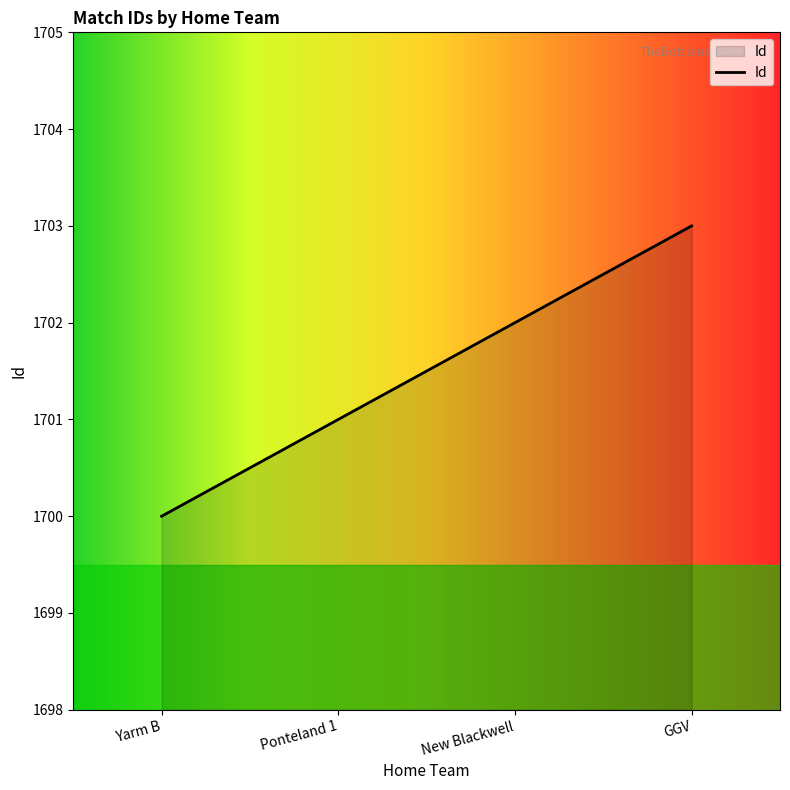

Reading left to right, list all the values displayed in this chart.

Yarm B=1700	Ponteland 1=1701	New Blackwell=1702	GGV=1703